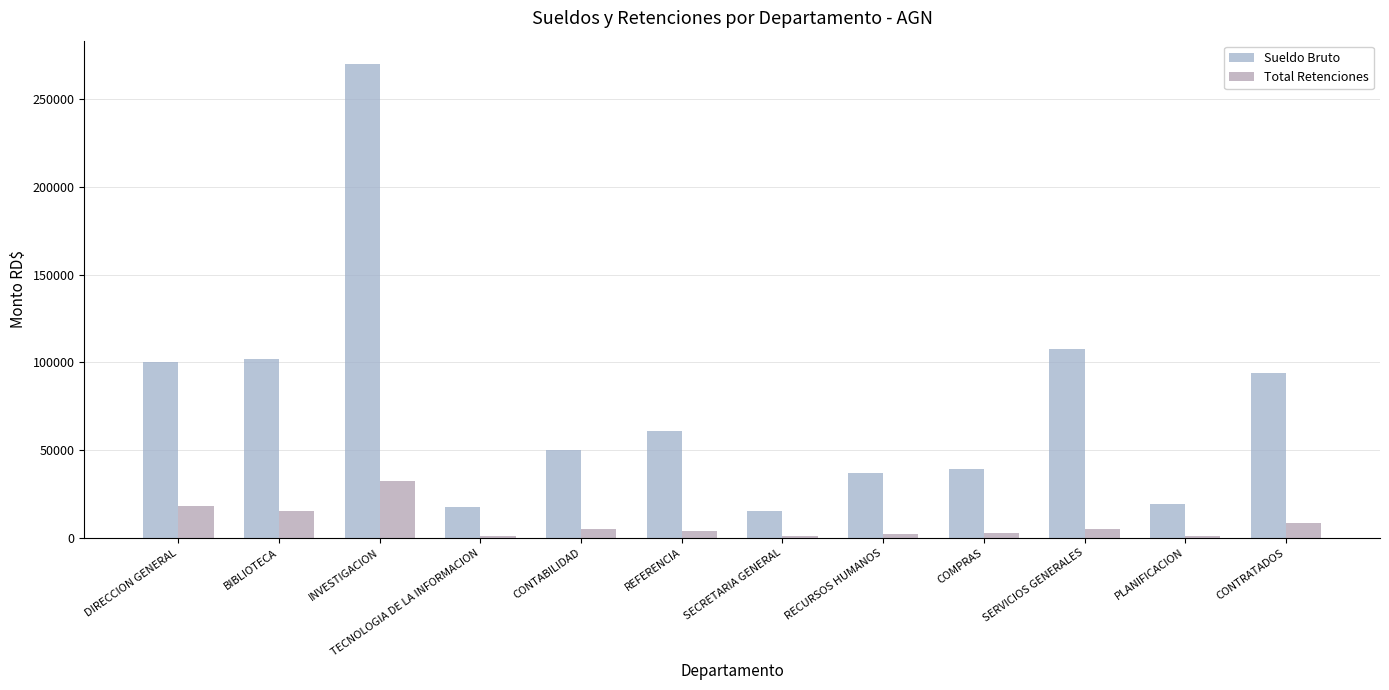

What is the difference between the second highest and second lowest values in the Total Retenciones series?

16981.1